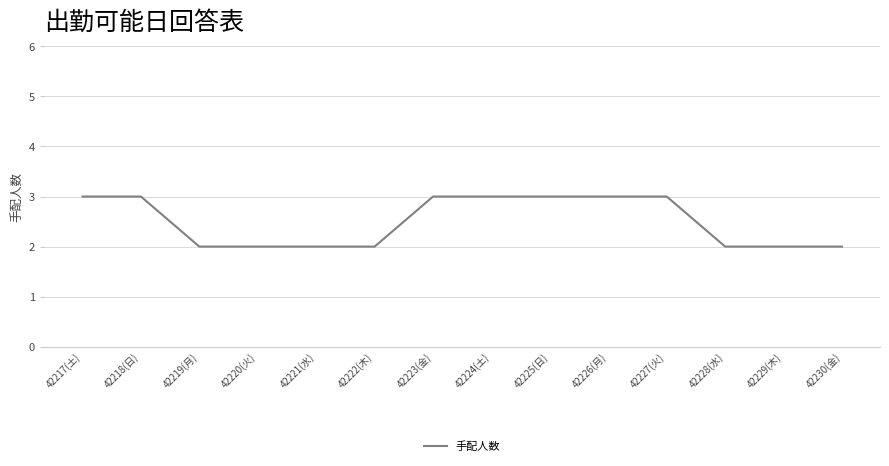

How many values are below 3?

7